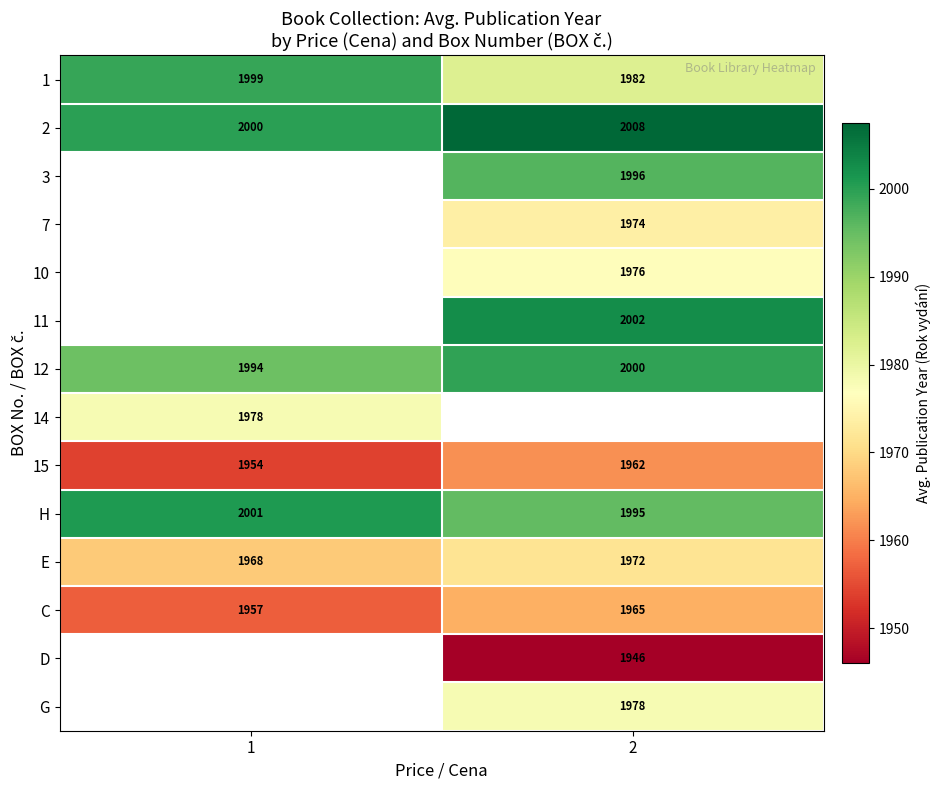

True or false: D has a value of 508 at 2.

False